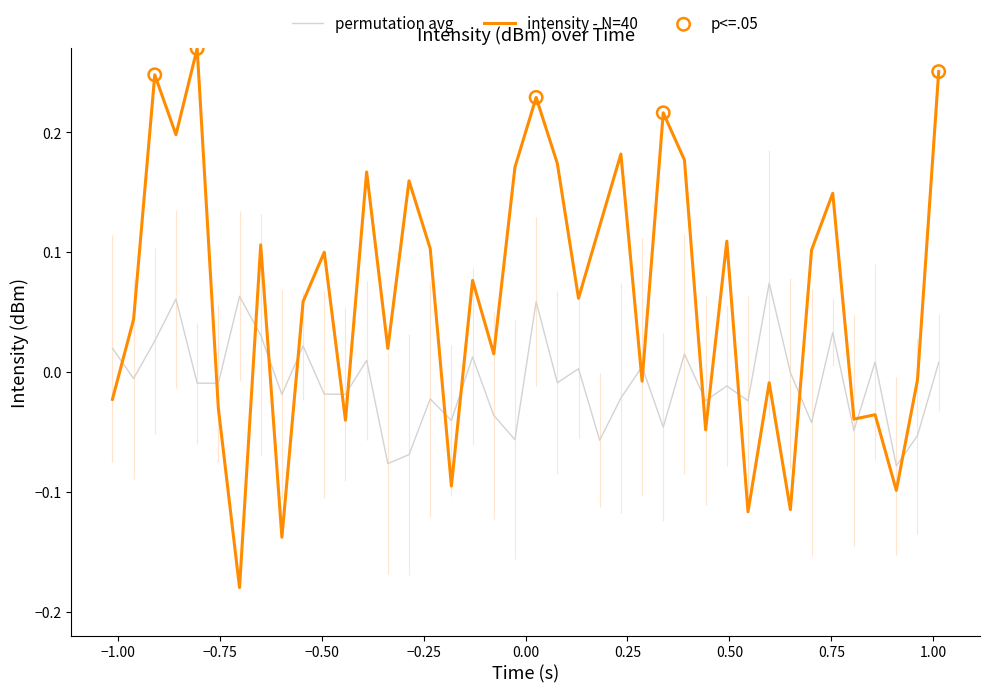

After their last crossing, which series has the higher values: permutation avg or intensity - N=40?

intensity - N=40